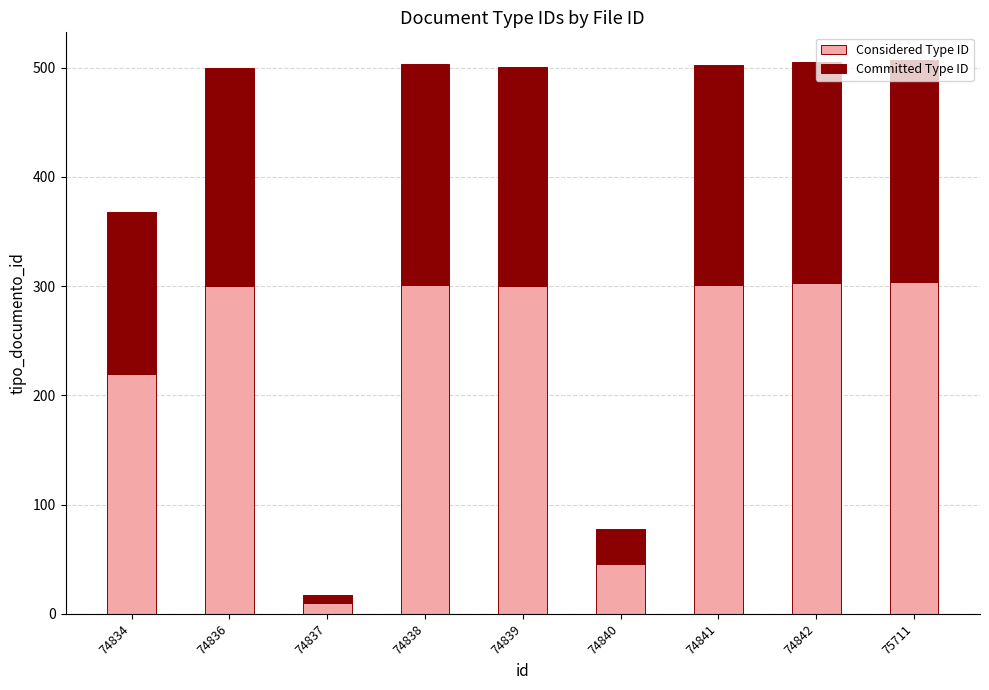

Does the chart contain stacked bars?

Yes